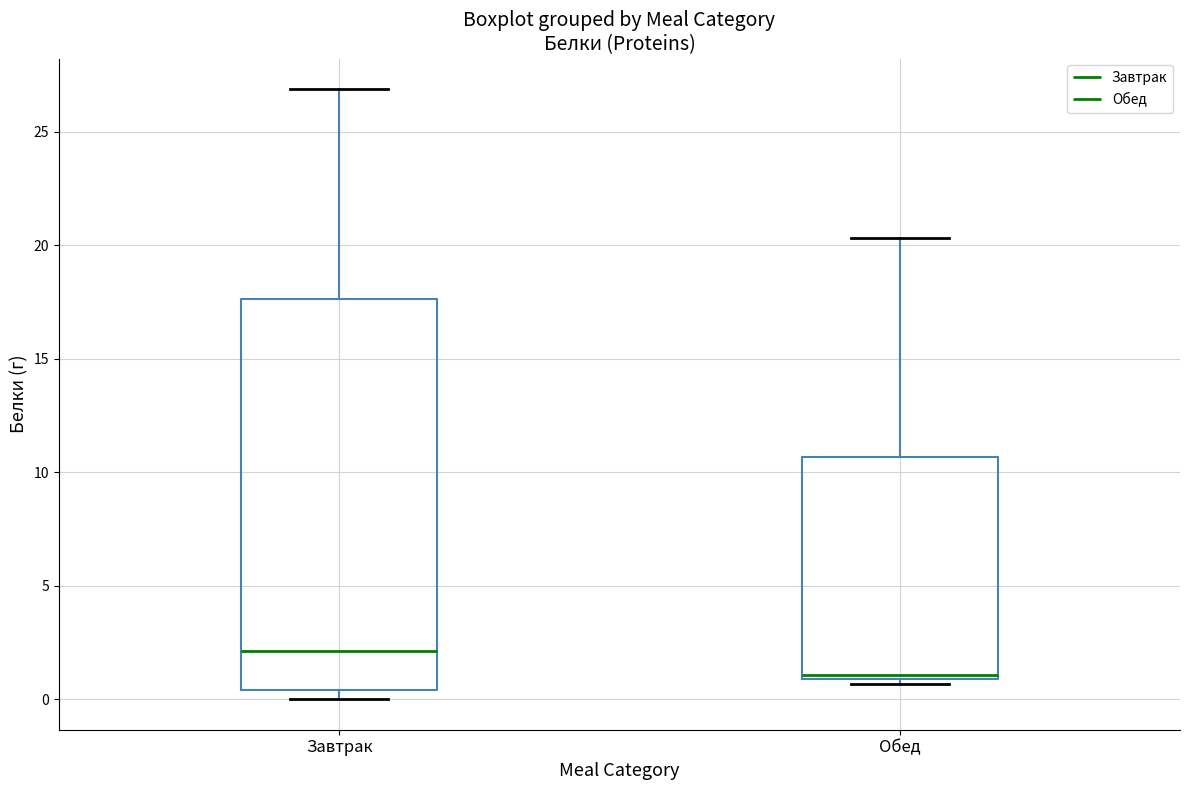

Which box's median line is the highest?

Завтрак